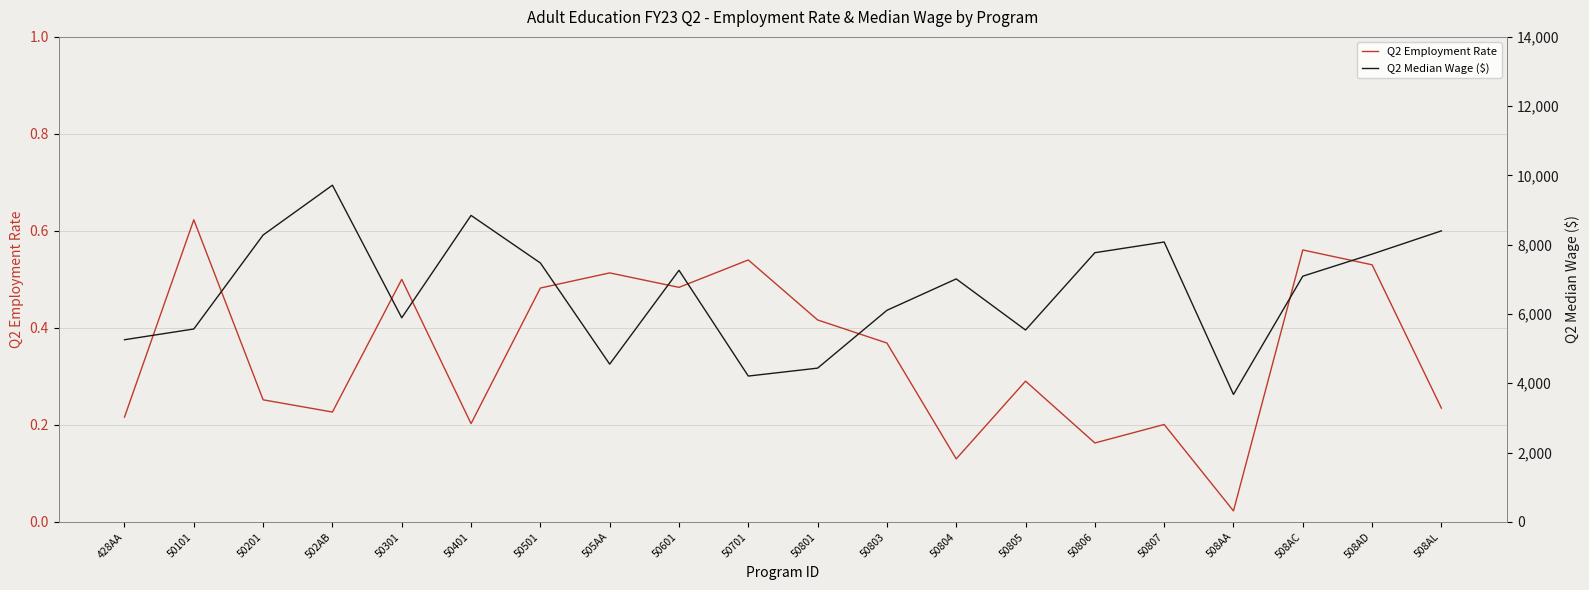

Which series changed the most between 50501 and 508AA?

Q2 Median Wage ($)